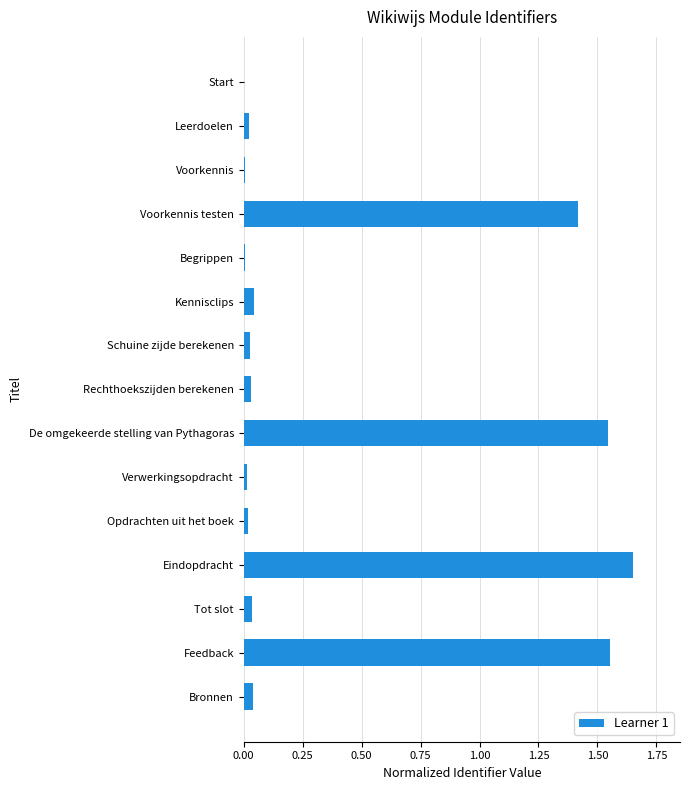

The chart shows a value of 2.8 at Eindopdracht. True or false?

False